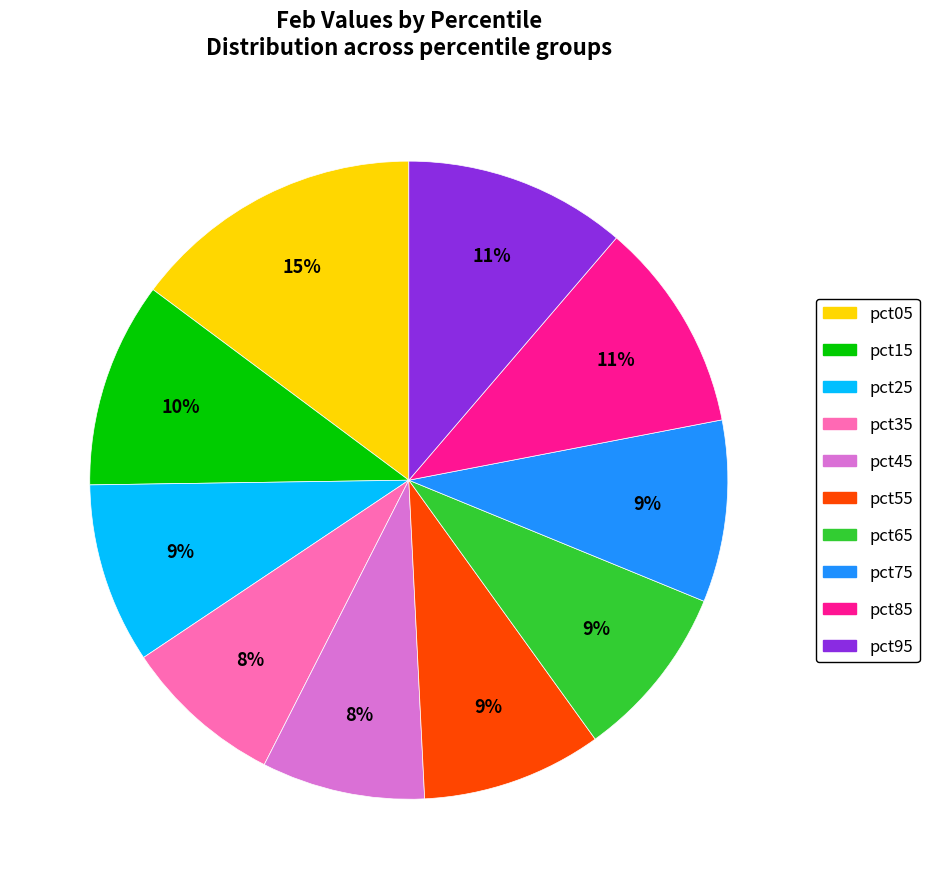

To the nearest percent, what is the average slice percentage?

10%